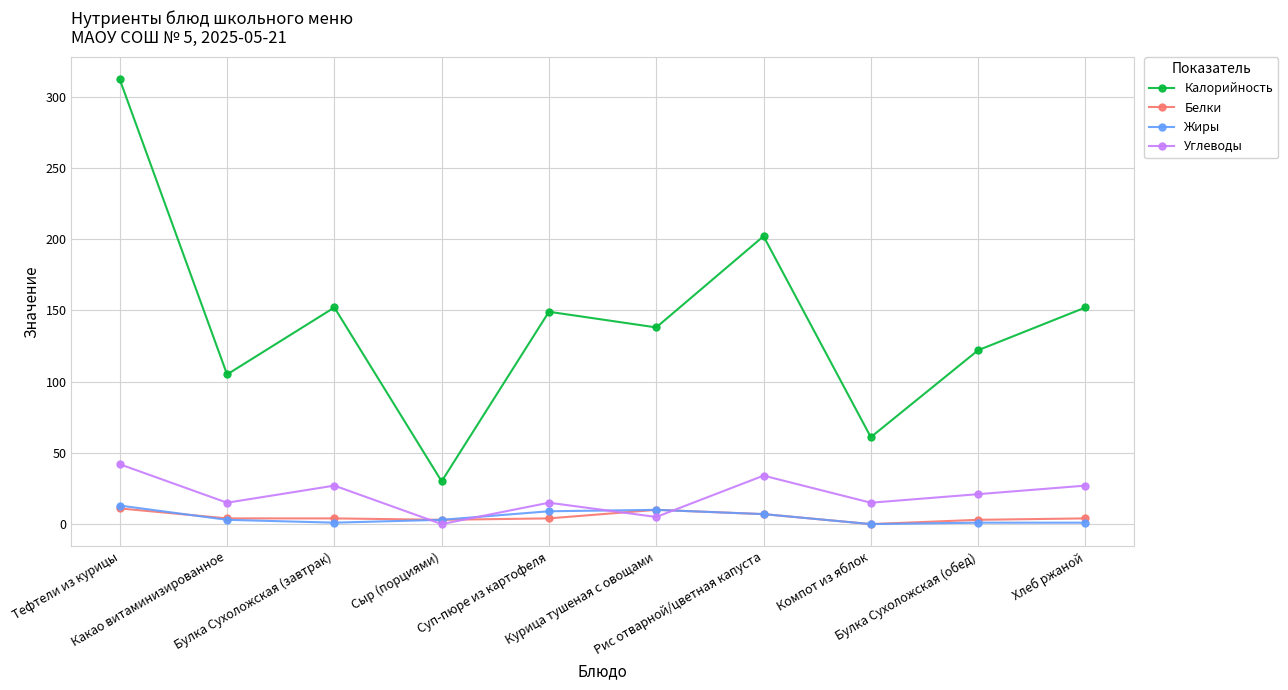

What is the difference between the maximum and minimum values in the Углеводы series?

42